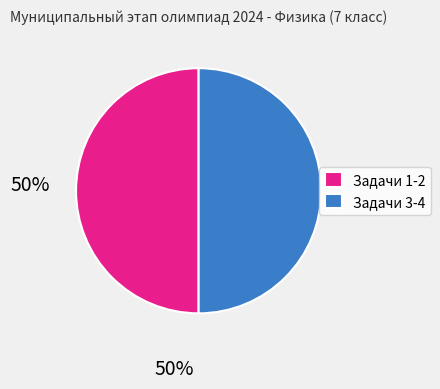

Is it true that Задачи 3-4 is 50% of the pie?

True